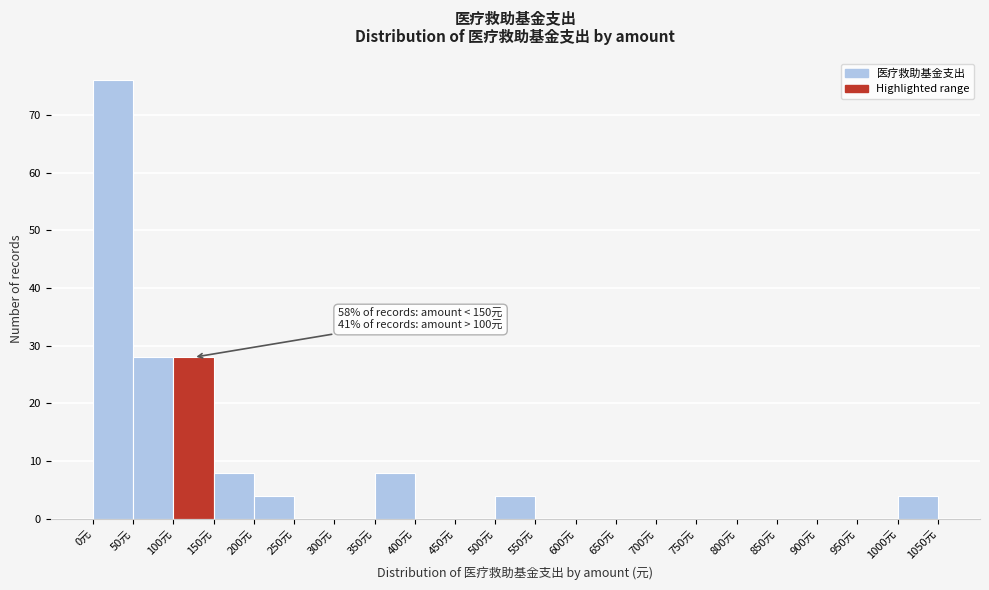

Over which range of the x-axis is the bar tallest?

0 to 50